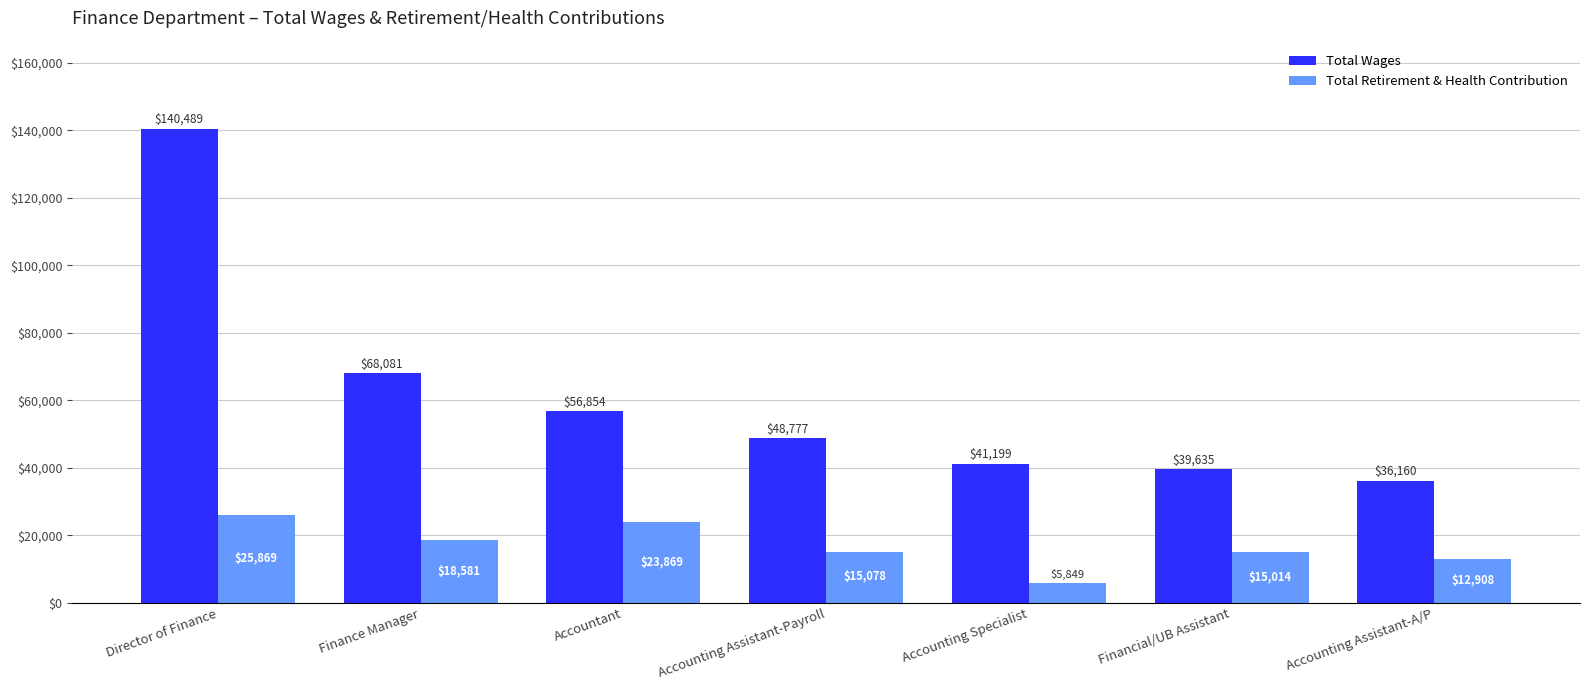

How many series are shown in this chart?

2